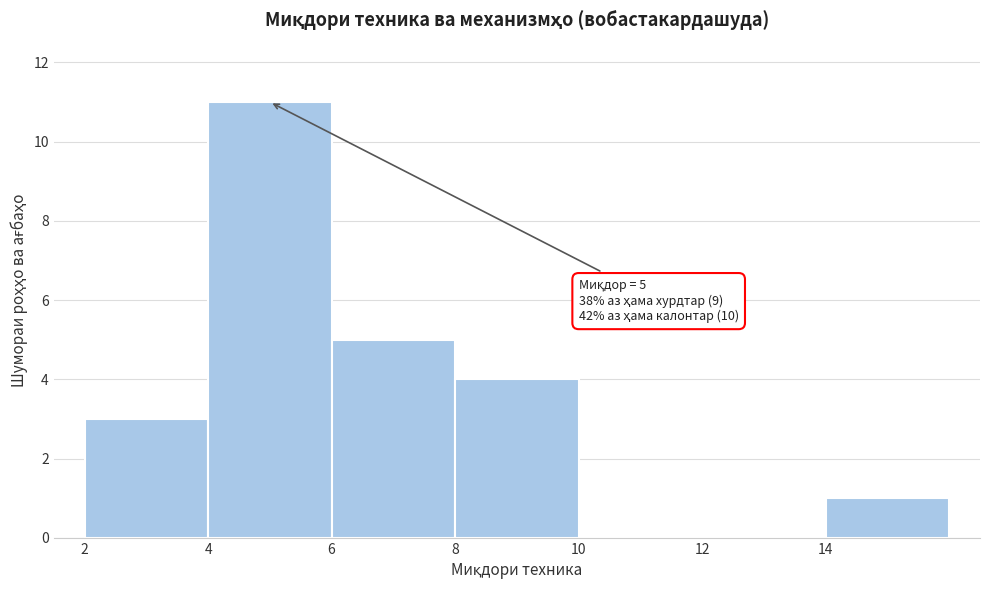

Over which range of the x-axis is the bar tallest?

4 to 6